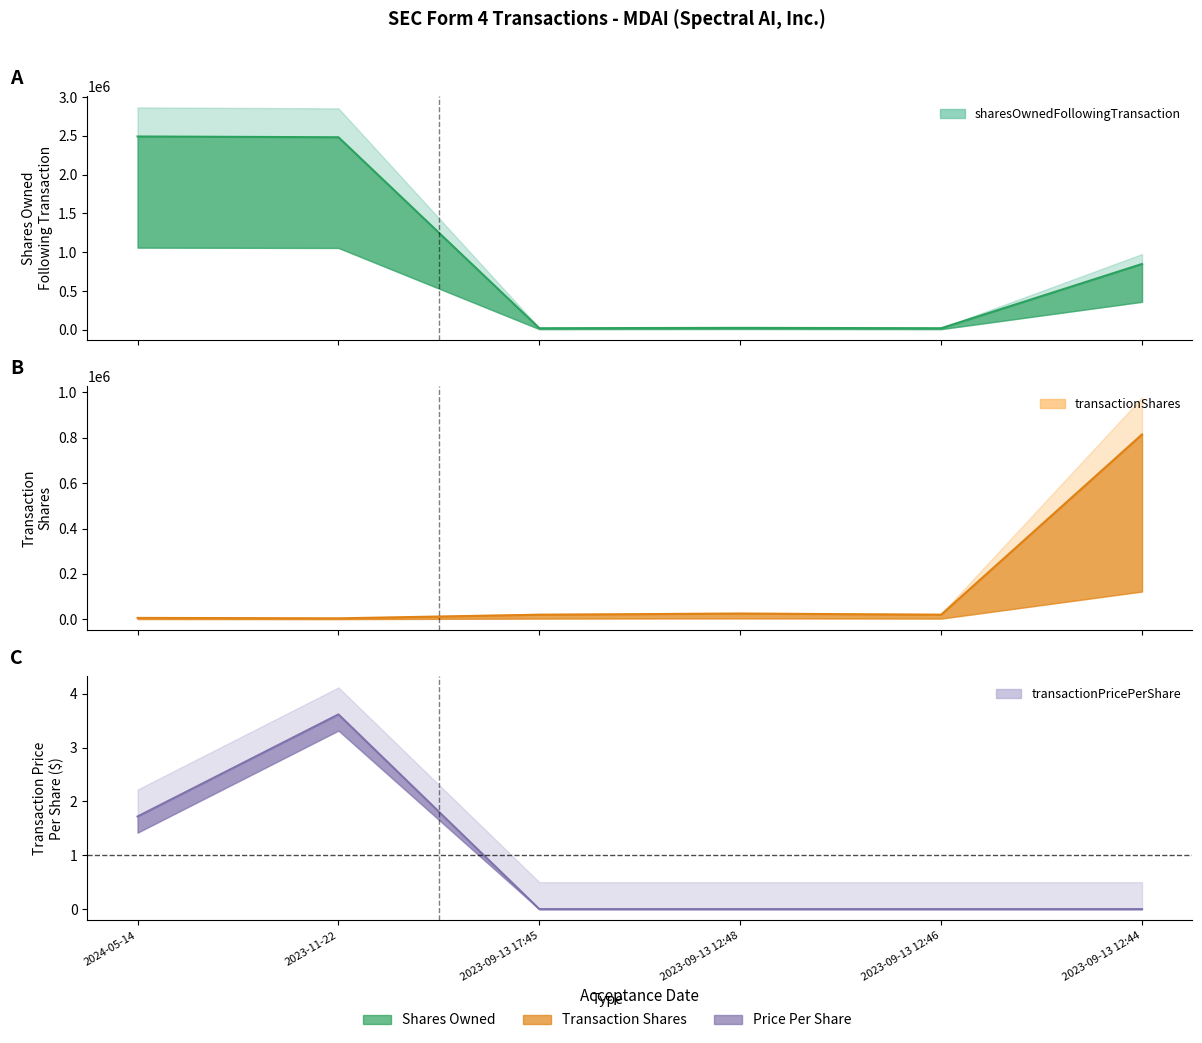

The transactionShares series shows 5558.3 at 2023-09-13 12:48. True or false?

False